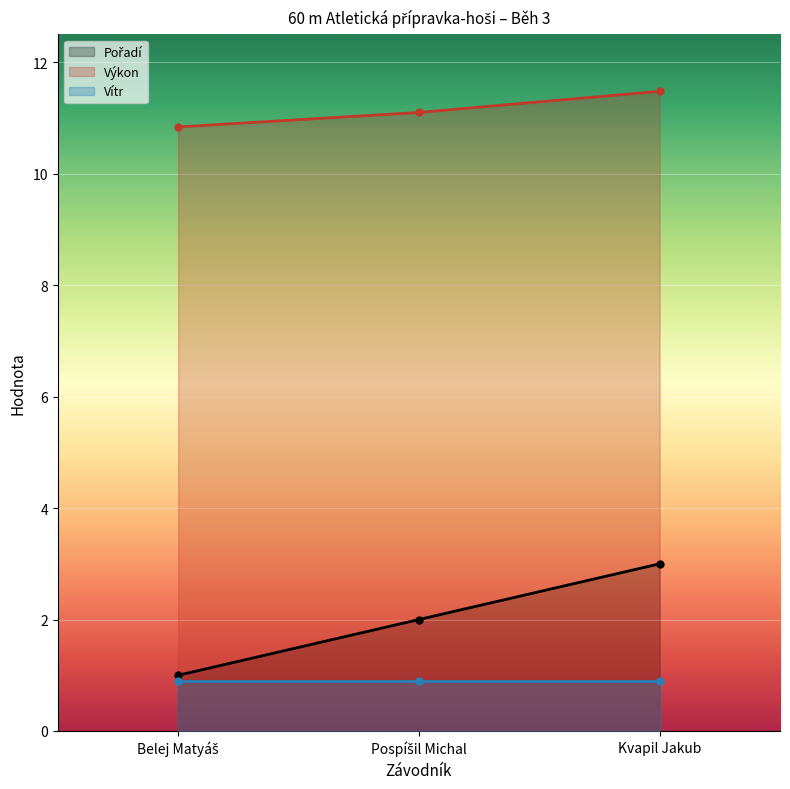

Between Belej Matyáš and Kvapil Jakub, which is larger?

Kvapil Jakub